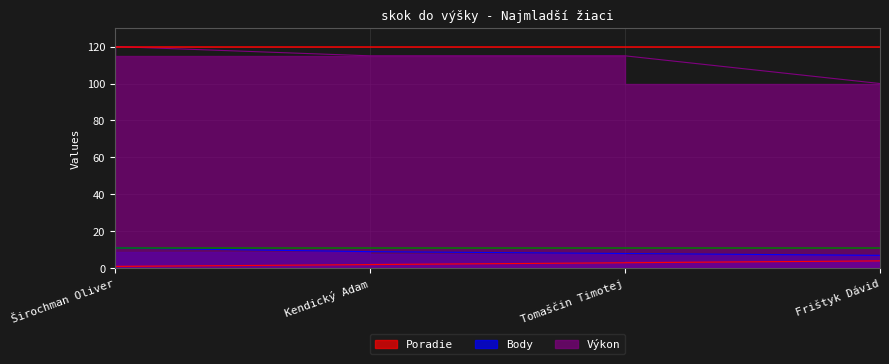

True or false: Body has more than 0 interior local peaks.

False